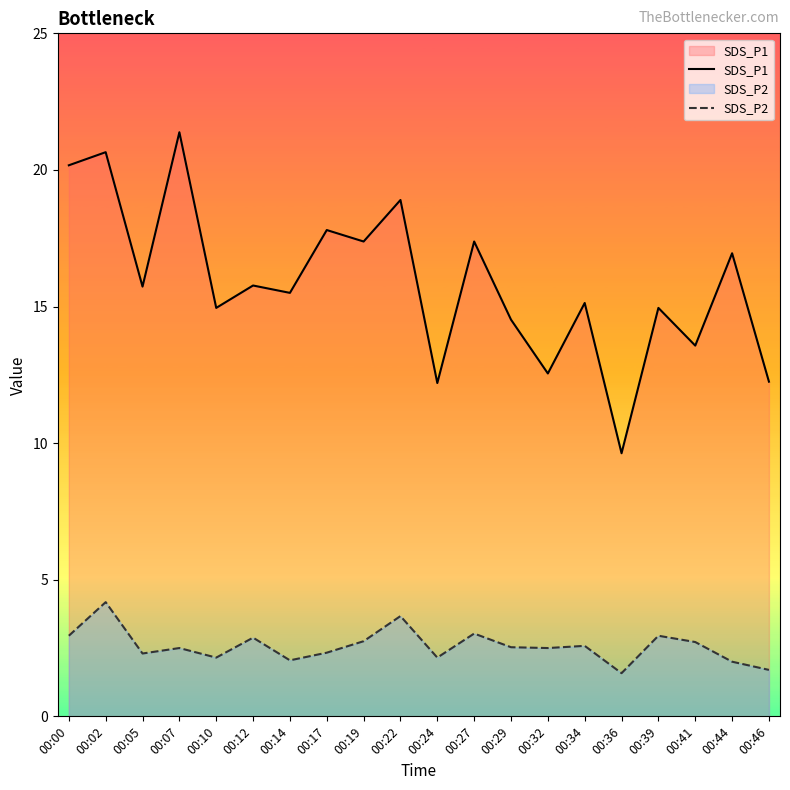

At which category is the sum across all series the highest?

00:02